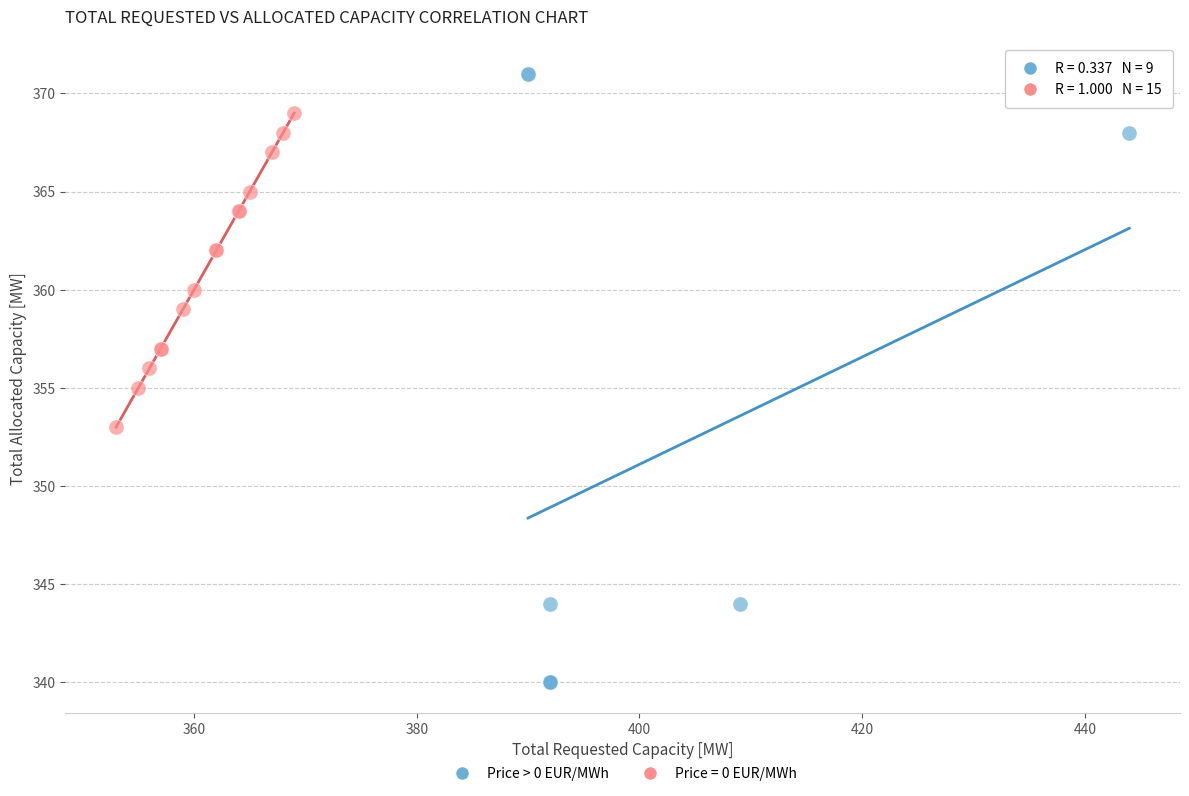

Which series contains the lowest Y value?

Price > 0 EUR/MWh